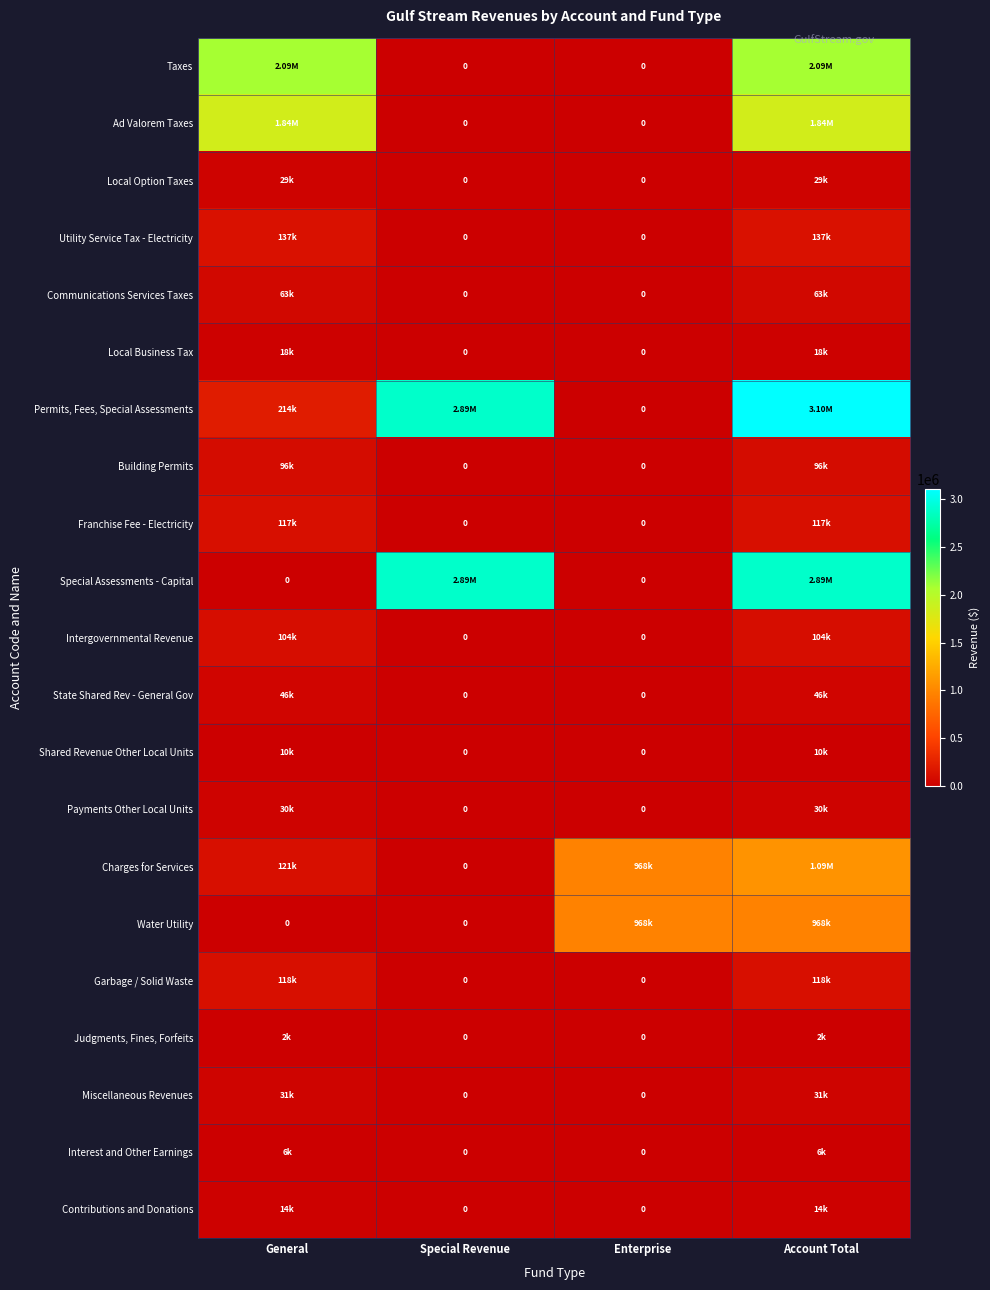

Which series has the largest total across all categories?

Permits, Fees, Special Assessments